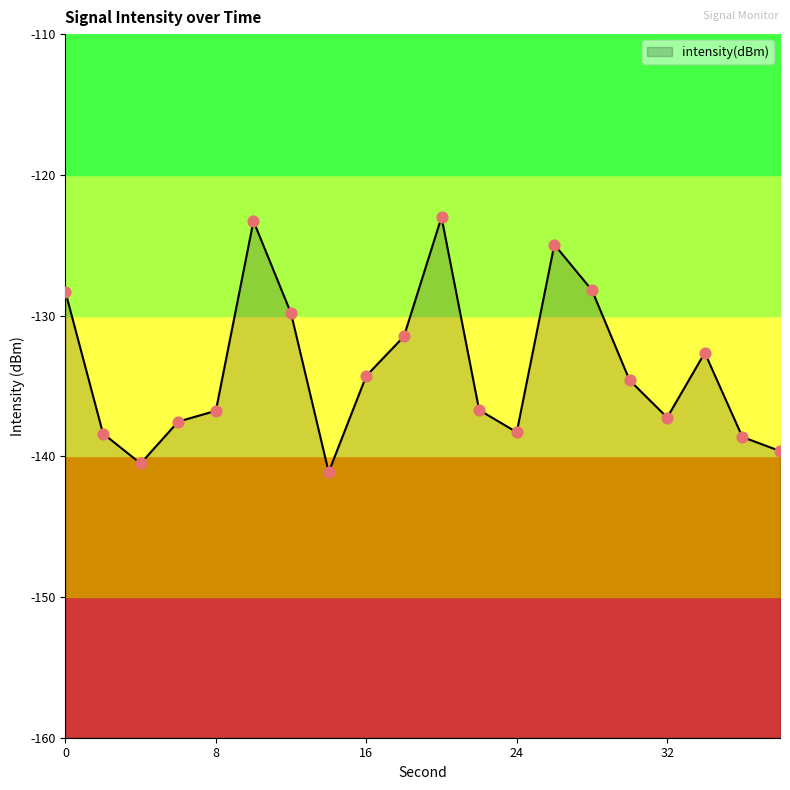

Which has a higher value, 32 or 30?

30